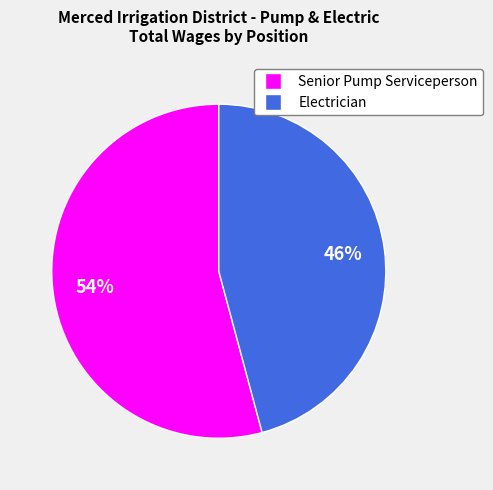

Rank the categories by value from highest to lowest.

Senior Pump Serviceperson, Electrician